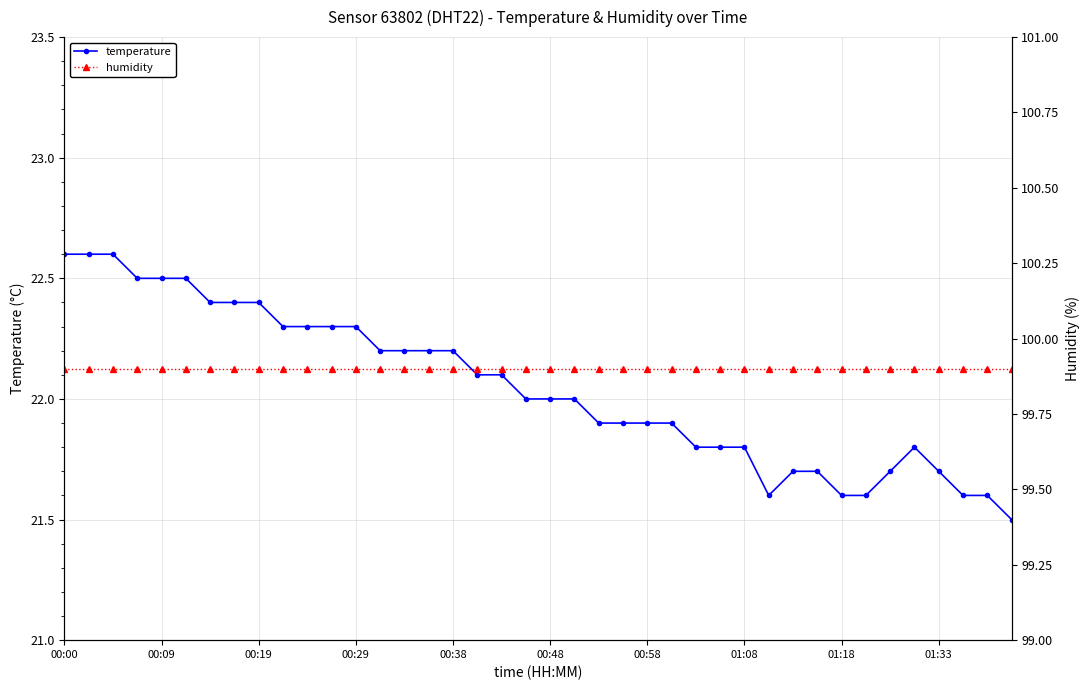

What is the highest value of the temperature series?

22.6